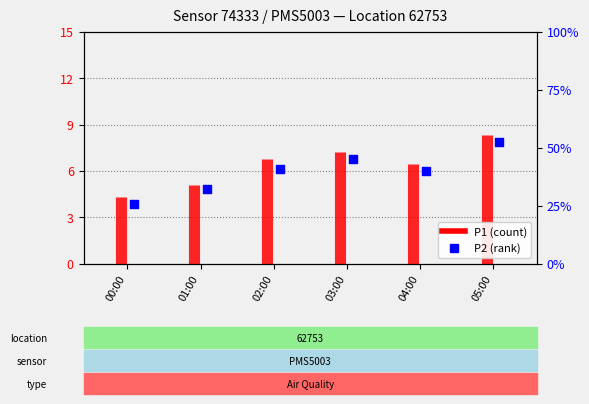

What is the change in value from 02:00 to 03:00?

+0.7